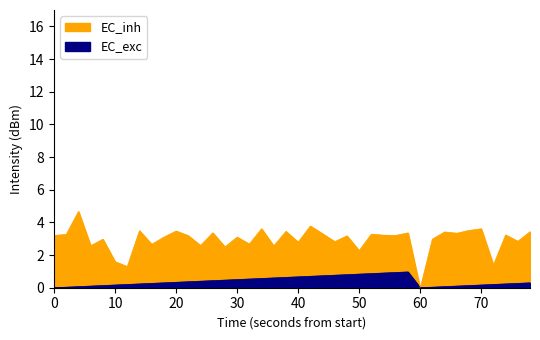

Which series has the largest total across all categories?

intensity_abs